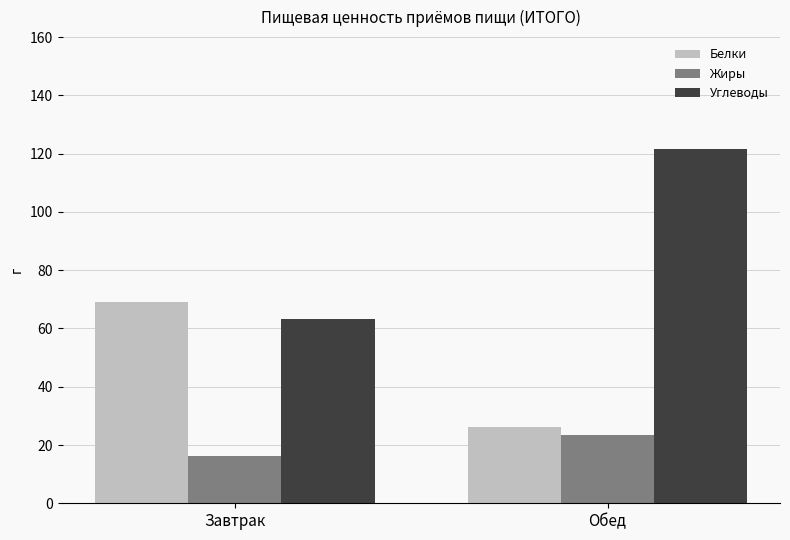

Reading left to right, list all the values displayed in this chart.

Белки: Завтрак=69.1	Обед=26.1
Жиры: Завтрак=16.4	Обед=23.3
Углеводы: Завтрак=63.3	Обед=121.7